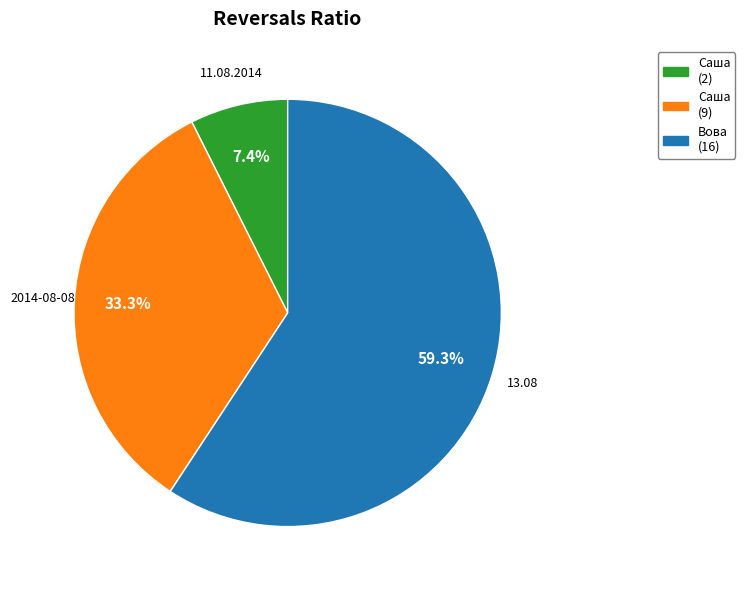

Between 11.08.2014 and 2014-08-08, which is larger?

2014-08-08